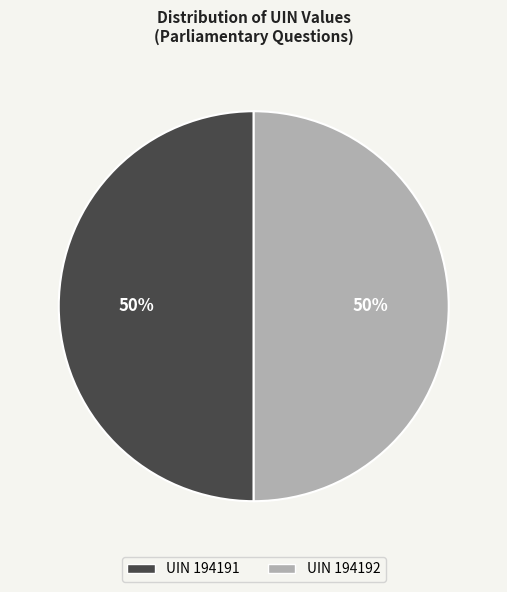

Approximately how many times larger is the value at UIN 194191 compared to UIN 194192?

1.0